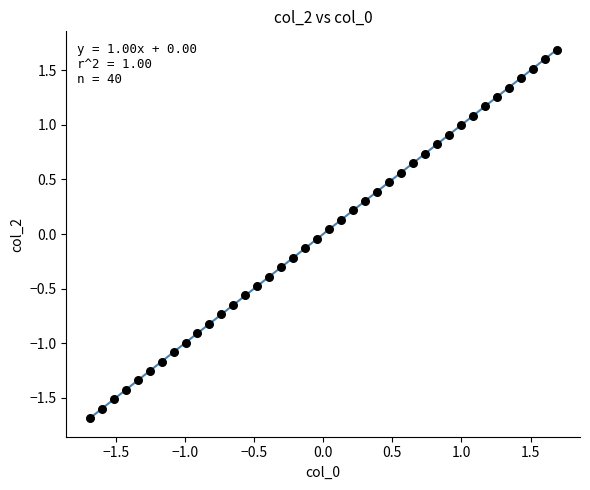

What is the range of X values (max minus min)?

3.4